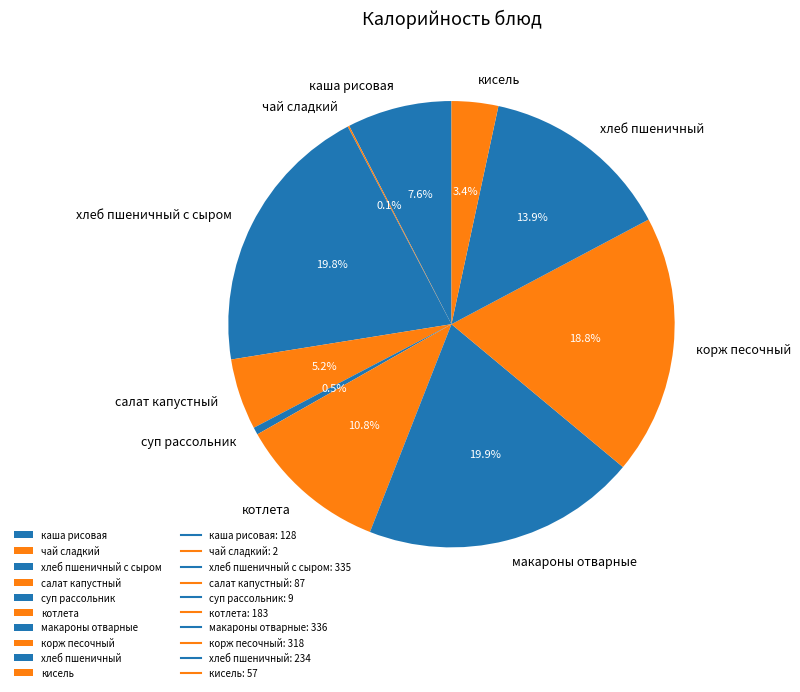

Does каша рисовая represent more than half of the total?

No